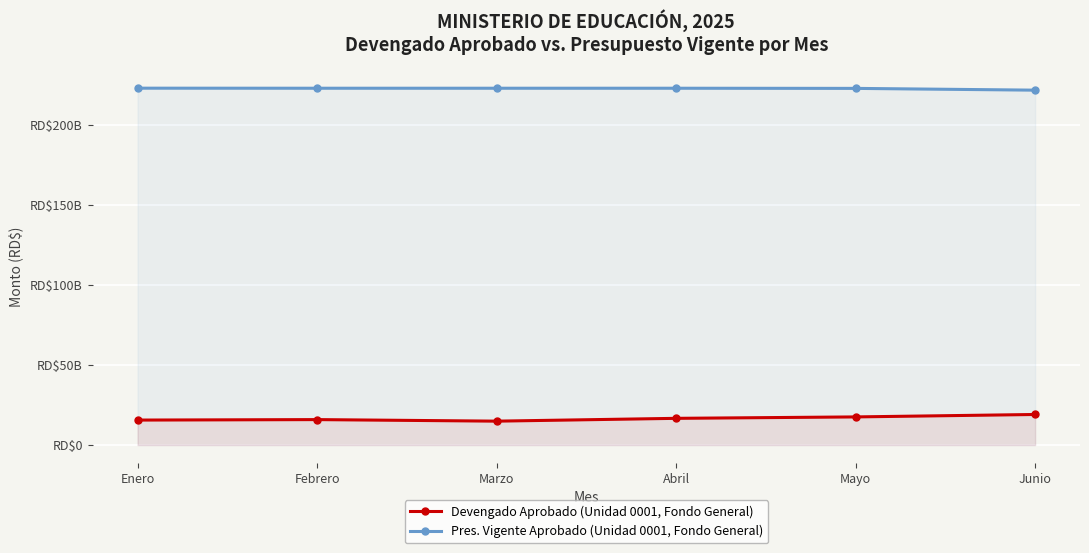

What is the sum of the Devengado Aprobado (Unidad 0001, Fondo General) values at Mayo and Marzo?

32466211272.7